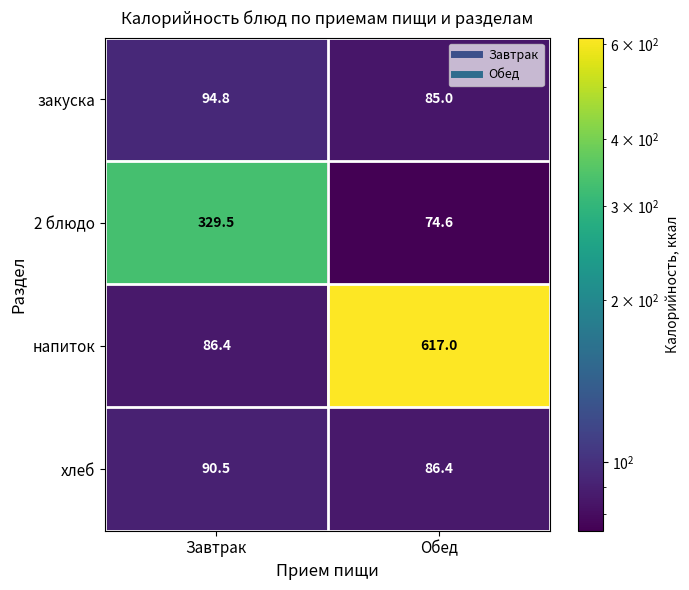

Which category has the lowest value across all series?

Обед